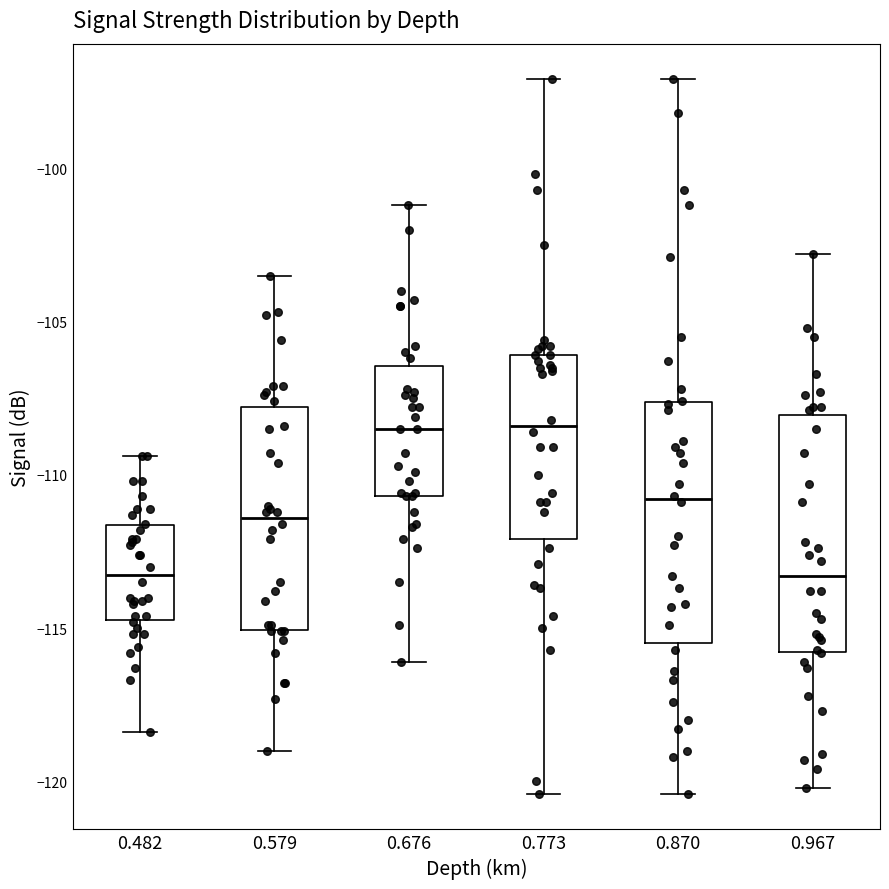

Where does the median line of the box at x = 0.870 sit on the y-axis? The values are not printed on the chart, so give them approximately, as read against the axis.

-111.0